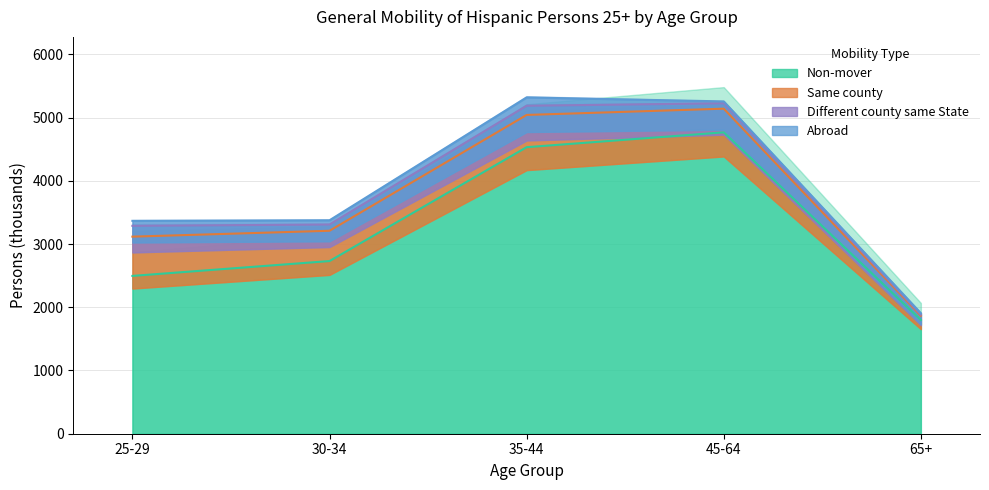

What is the label of the 1st point from the right?

65+